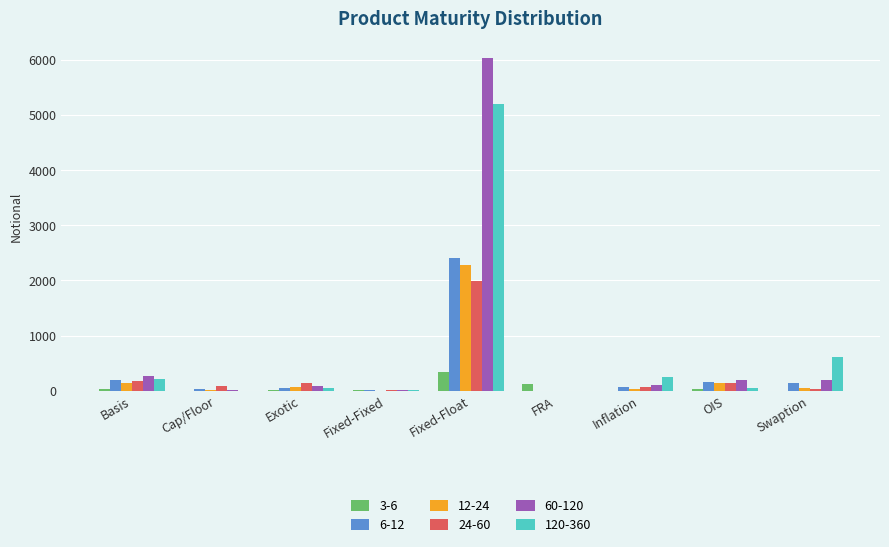

Which category has the highest value in the 60-120 series?

Fixed-Float